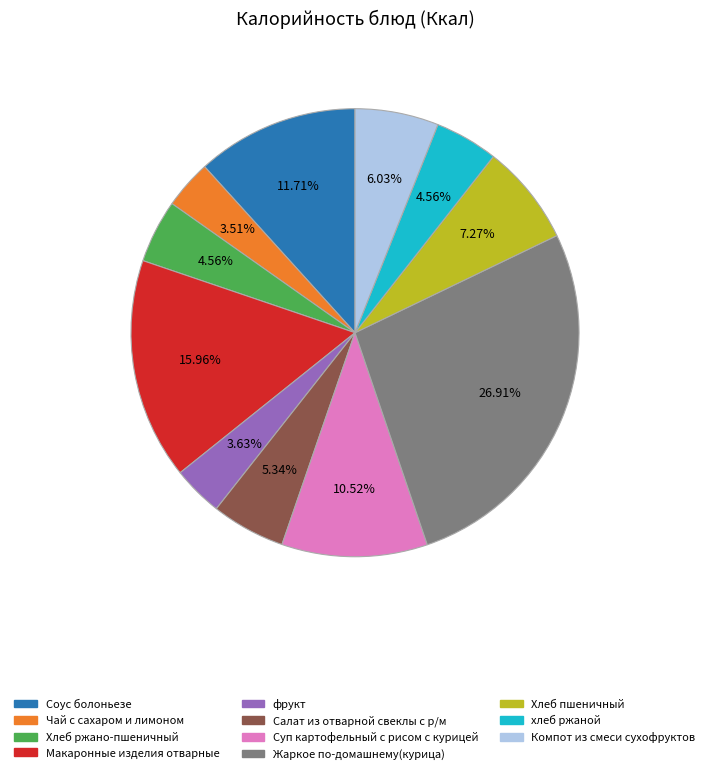

To the nearest percent, what percentage of the pie is фрукт?

4%